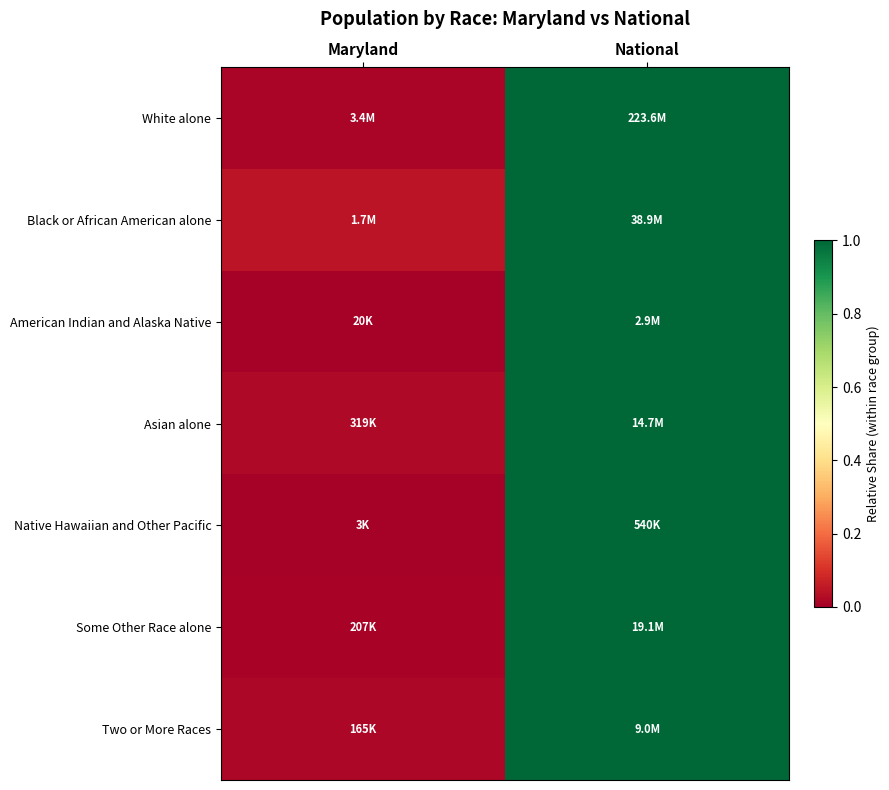

Reading right to left, transcribe all the data shown in this chart.

White alone: National=1.0	Maryland=0.0
Black or African American alone: National=1.0	Maryland=0.0
American Indian and Alaska Native: National=1.0	Maryland=0.0
Asian alone: National=1.0	Maryland=0.0
Native Hawaiian and Other Pacific: National=1.0	Maryland=0.0
Some Other Race alone: National=1.0	Maryland=0.0
Two or More Races: National=1.0	Maryland=0.0